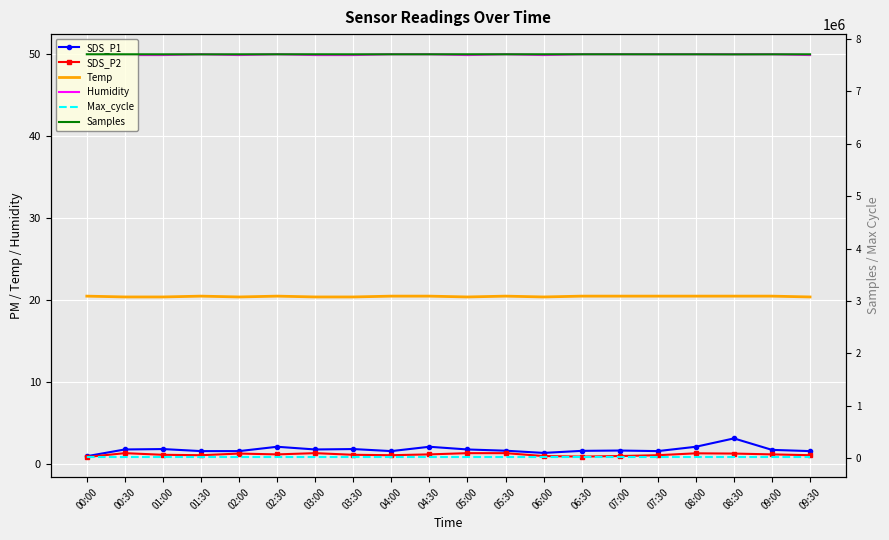

At which category does Max_cycle reach its first local peak?

01:30